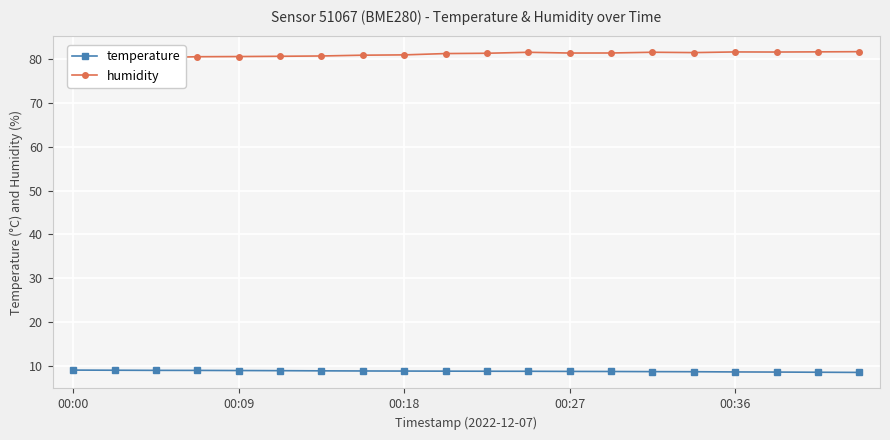

At which category does the chart reach its minimum across all series?

19